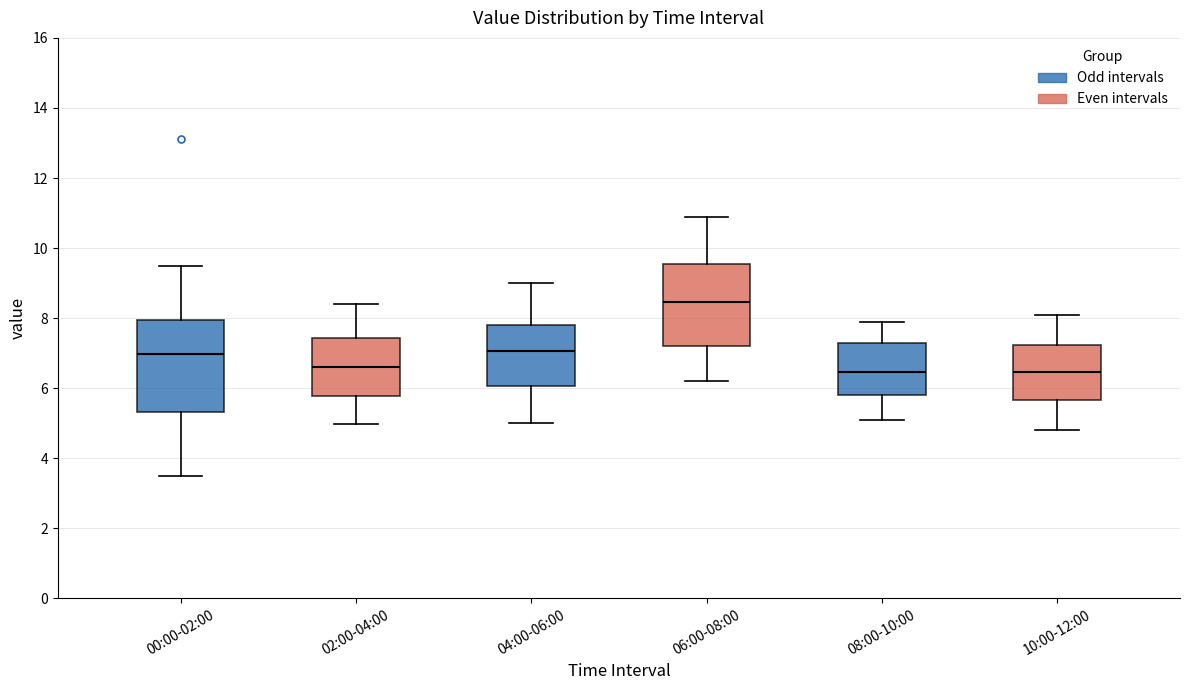

Where does the upper whisker of the box for 10:00-12:00 end on the y-axis? The values are not printed on the chart, so give them approximately, as read against the axis.

8.2